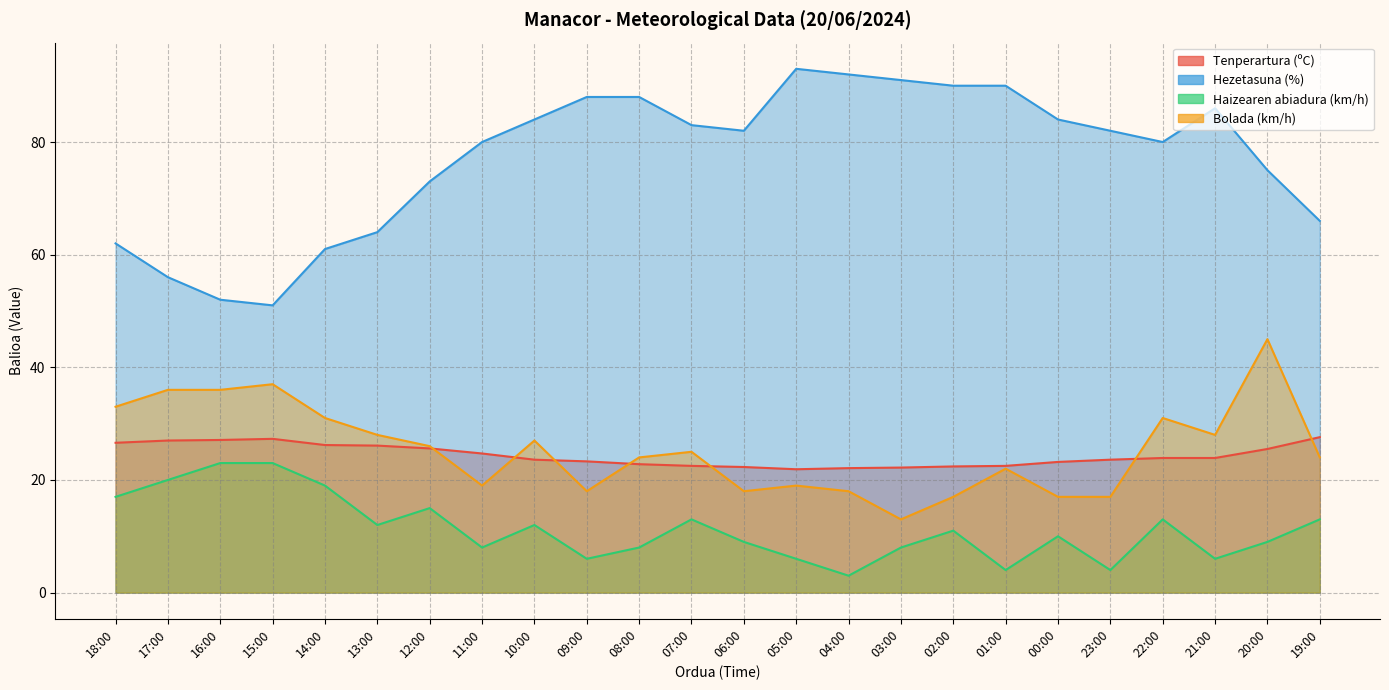

True or false: Bolada (km/h) and Hezetasuna (%) intersect in this chart.

False